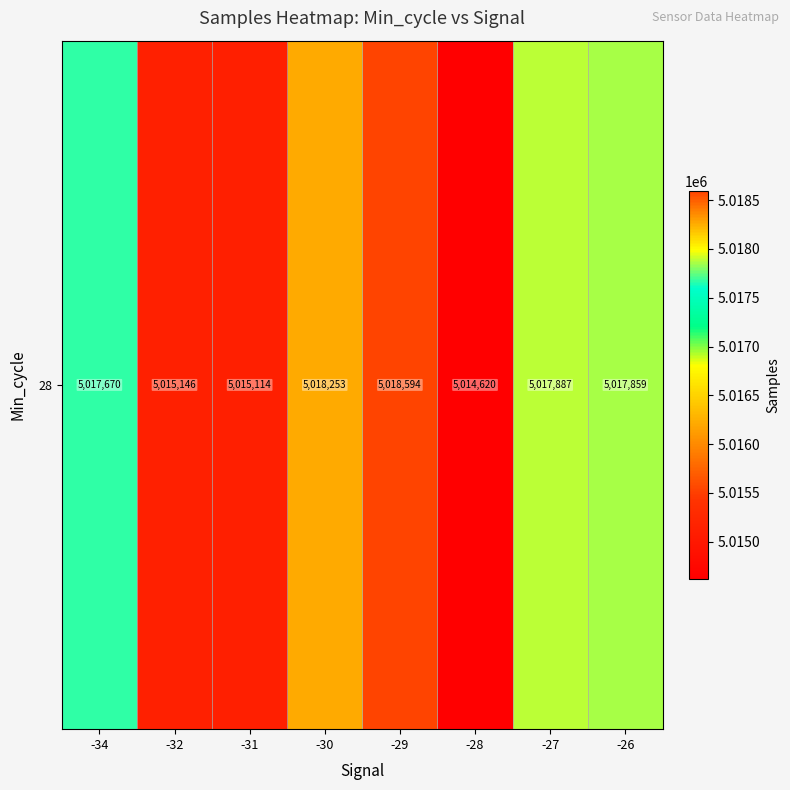

How many series are shown in this chart?

1